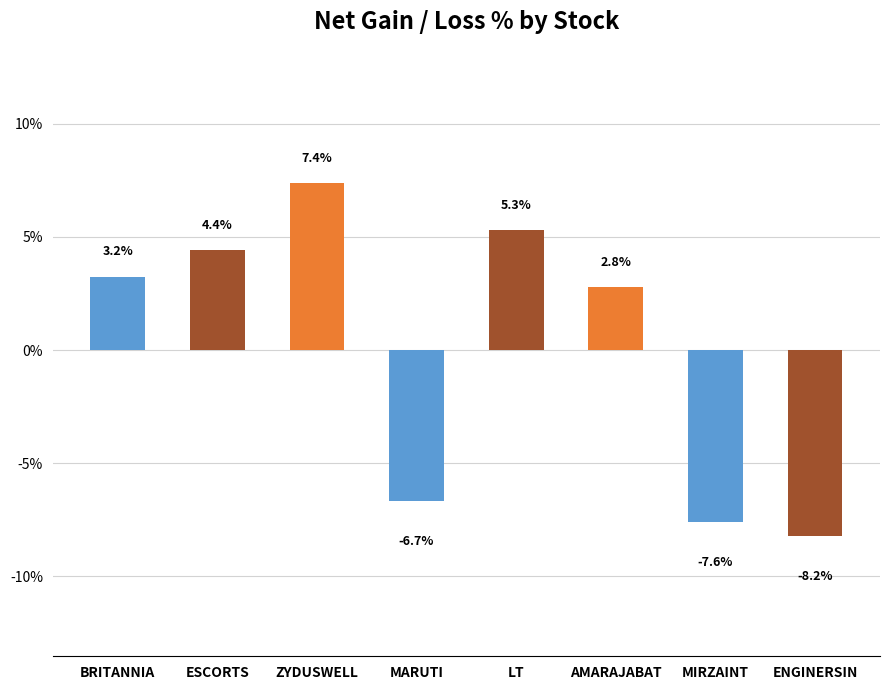

What is the greatest value displayed?

7.4